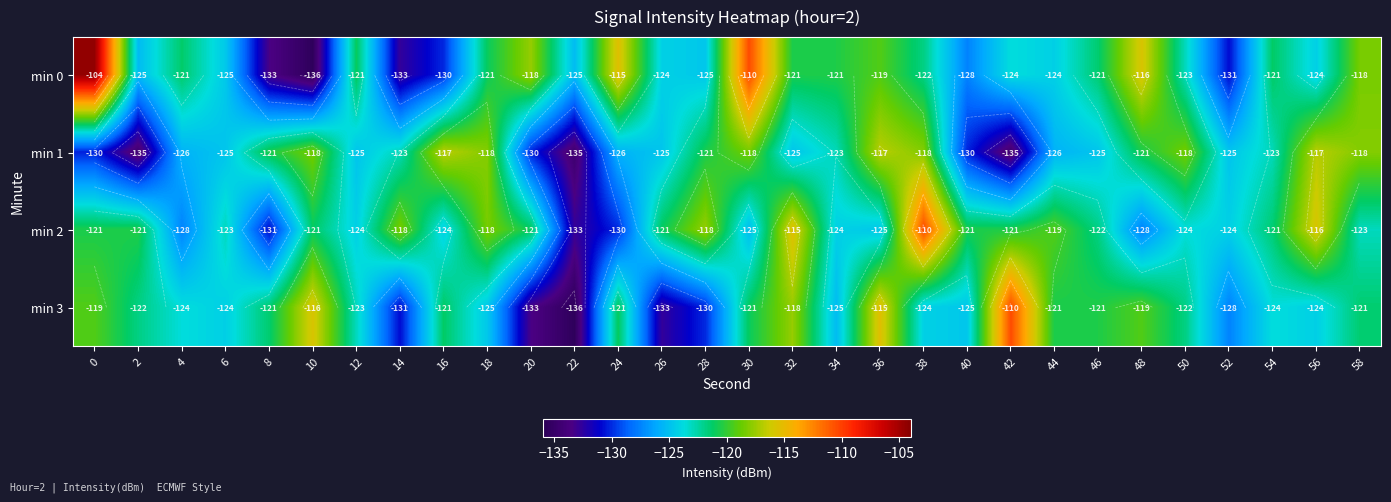

How many series are shown in this chart?

4